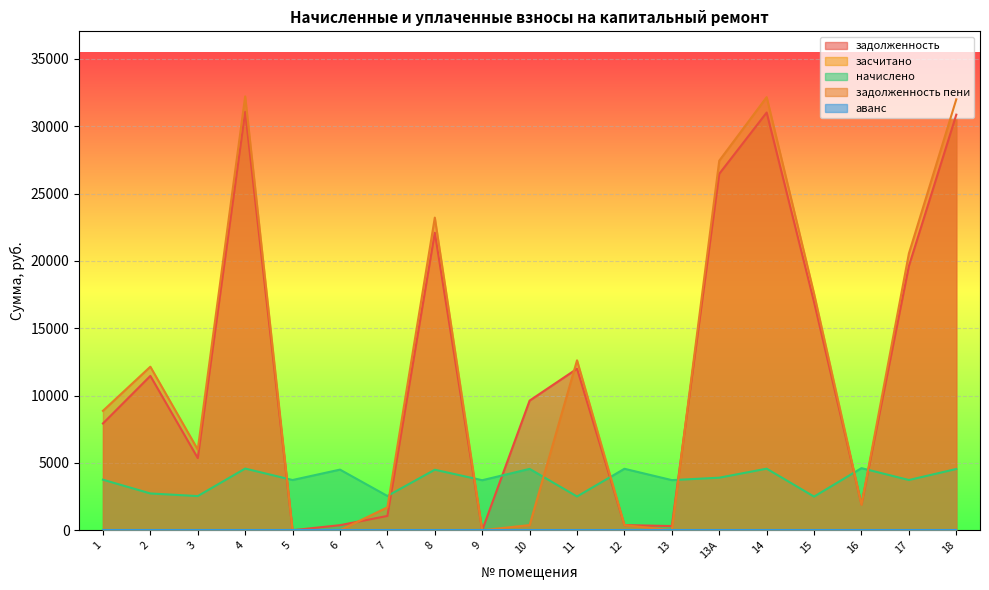

Reading right to left, list all the values displayed in this chart.

задолженность: 30862.8	19619.3	1920.8	16940.2	31021.6	26469.0	310.2	379.8	11993.2	9627.2	0.0	22093.5	1060.1	374.6	0.0	31074.6	5357.6	11461.6	7929.3
начислено: 4547.4	3728.4	4609.8	2496.0	4570.8	3900.0	3720.6	4563.0	2503.8	4555.2	3712.8	4492.8	2542.8	4500.6	3728.4	4578.6	2535.0	2730.0	3751.8
задолженность пени: 31999.7	20551.4	1893.2	17564.2	32164.3	27444.0	0.0	380.2	12619.1	379.6	0.0	23216.7	1695.8	0.0	0.0	32219.3	5991.4	12144.1	8867.2